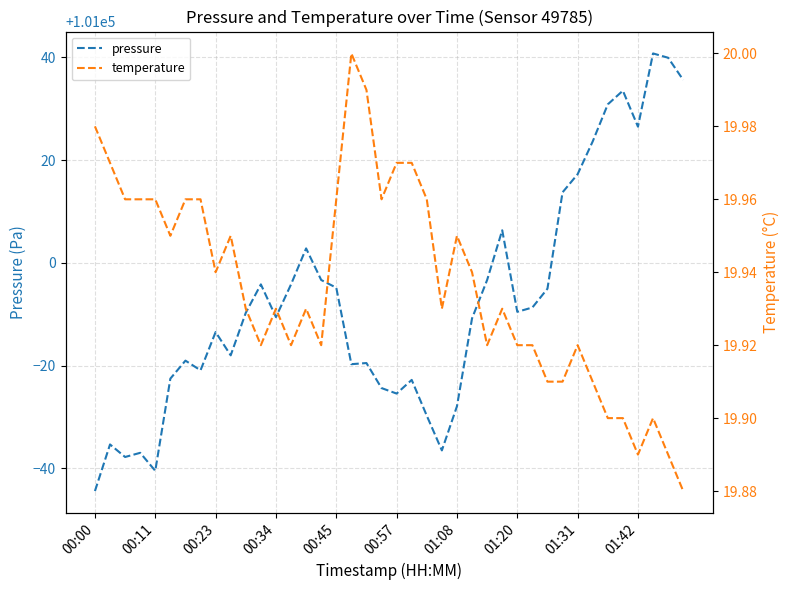

Rank the series by their average value, from highest to lowest.

pressure, temperature